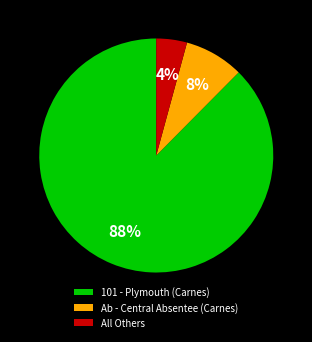

Approximately how many times larger is the value at All Others compared to Ab - Central Absentee (Carnes)?

0.5